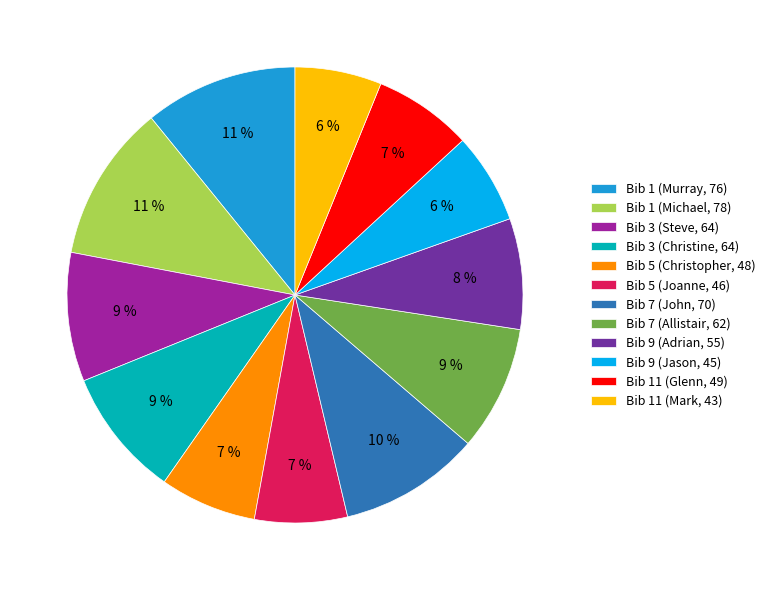

Which has a higher value, Bib 9 (Adrian, 55) or Bib 1 (Michael, 78)?

Bib 1 (Michael, 78)